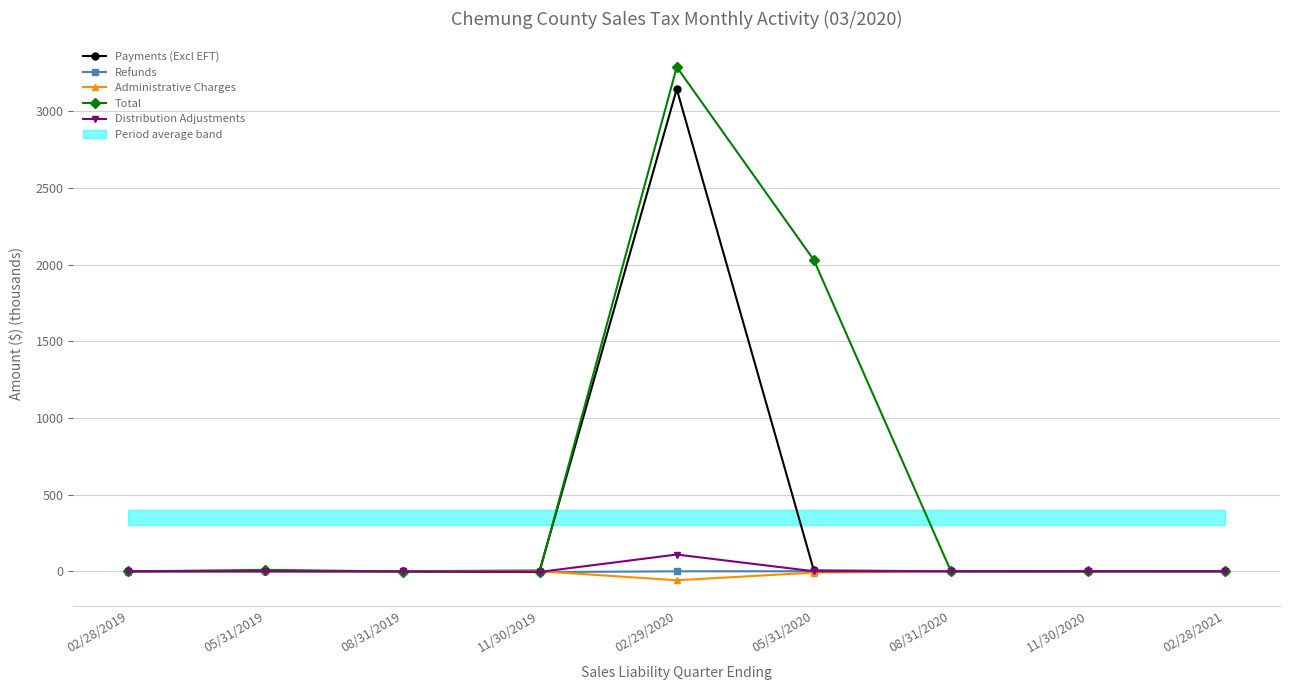

Rank the categories by Total value from lowest to highest.

11/30/2019, 08/31/2019, 02/28/2019, 11/30/2020, 02/28/2021, 08/31/2020, 05/31/2019, 05/31/2020, 02/29/2020